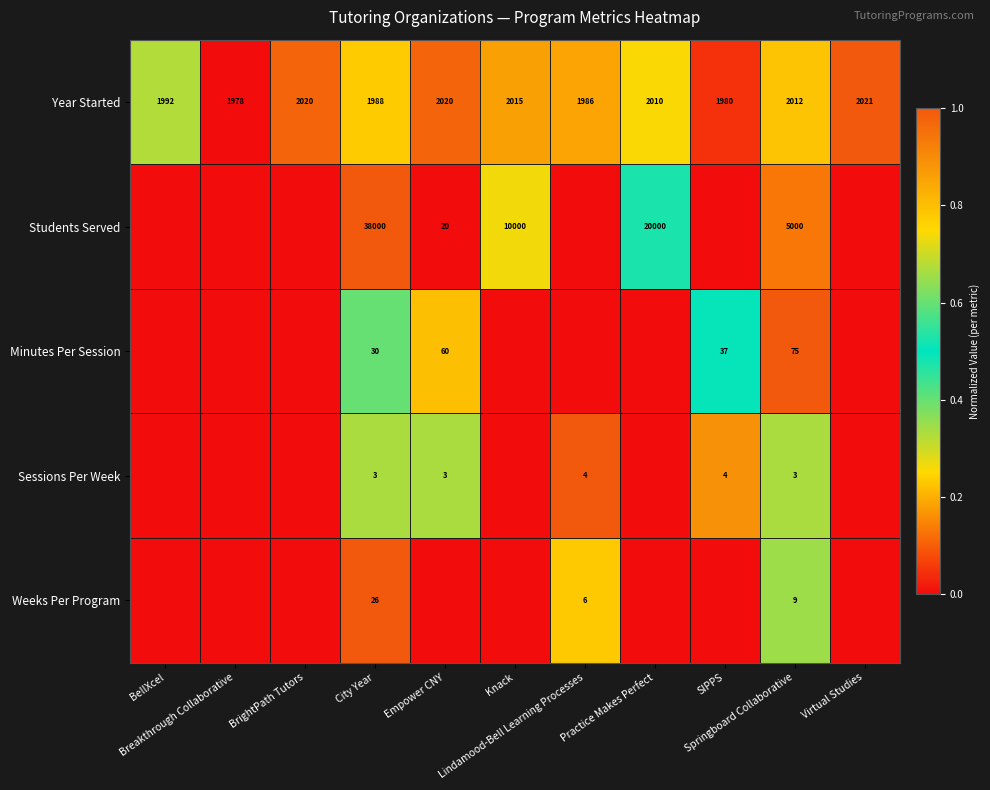

Rank the series at Empower CNY from highest to lowest value.

Year Started, Minutes Per Session, Sessions Per Week, Students Served, Weeks Per Program